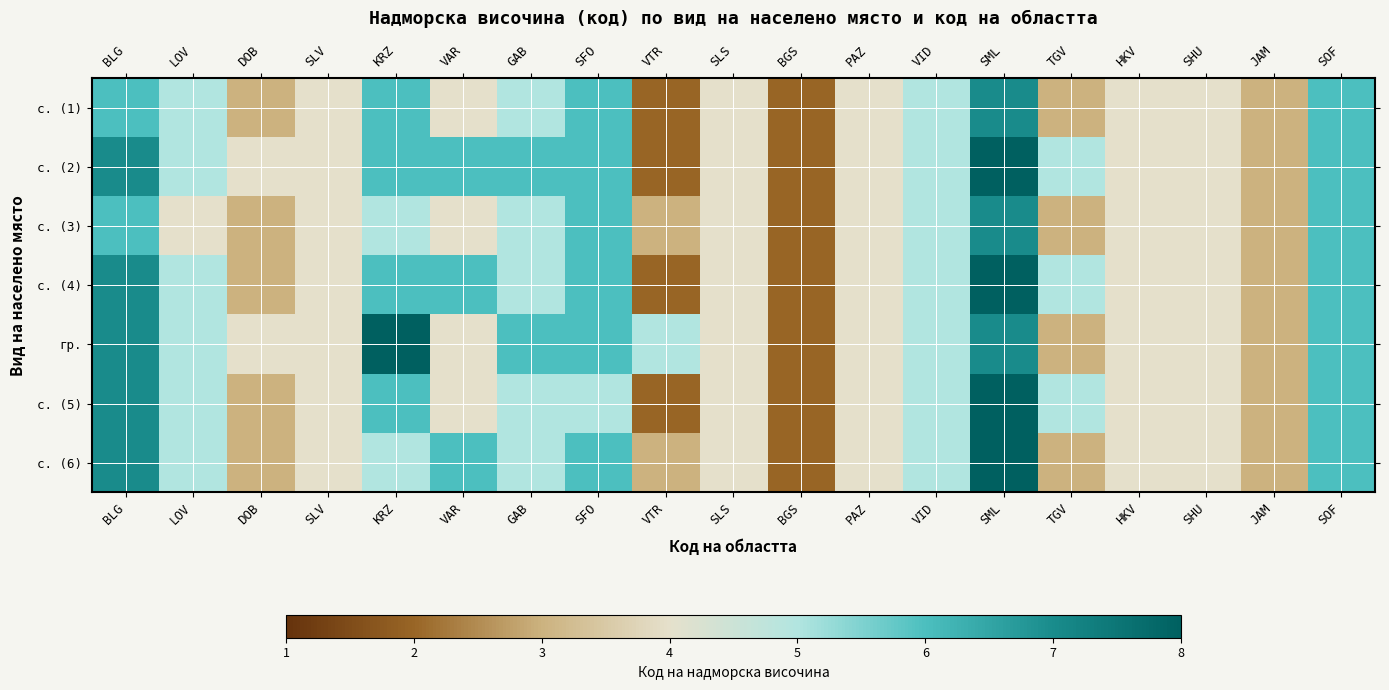

Which has a higher value, SLS or VID?

VID